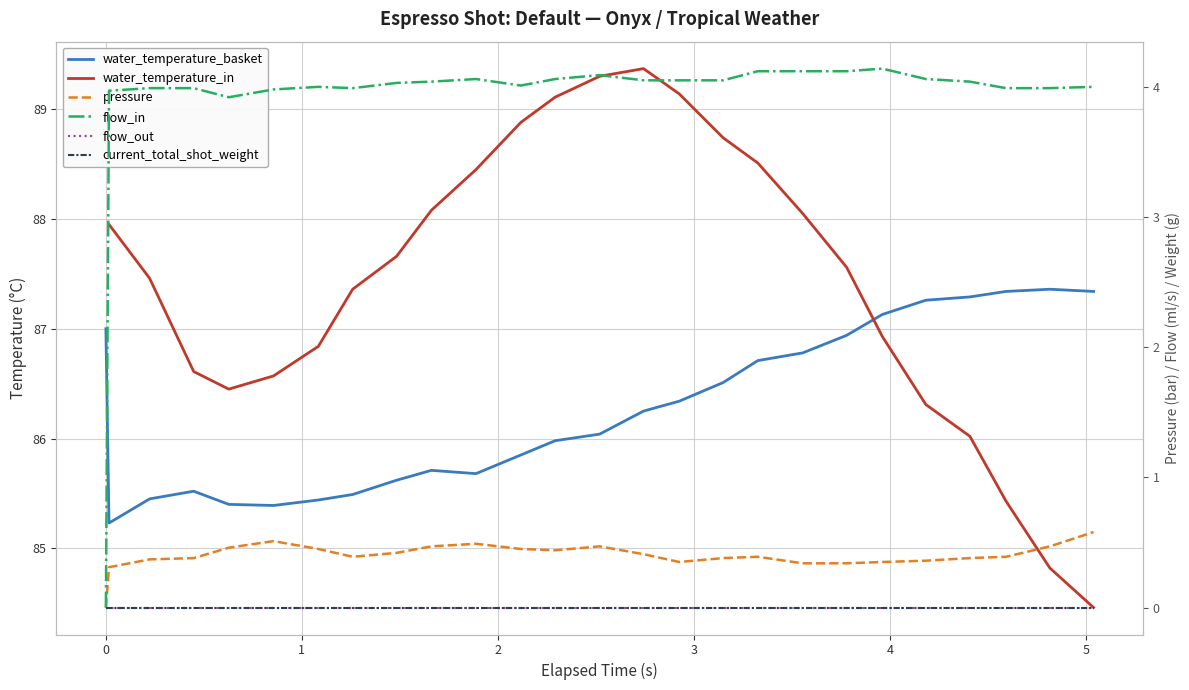

How many values in the water_temperature_in series are below 87?

10